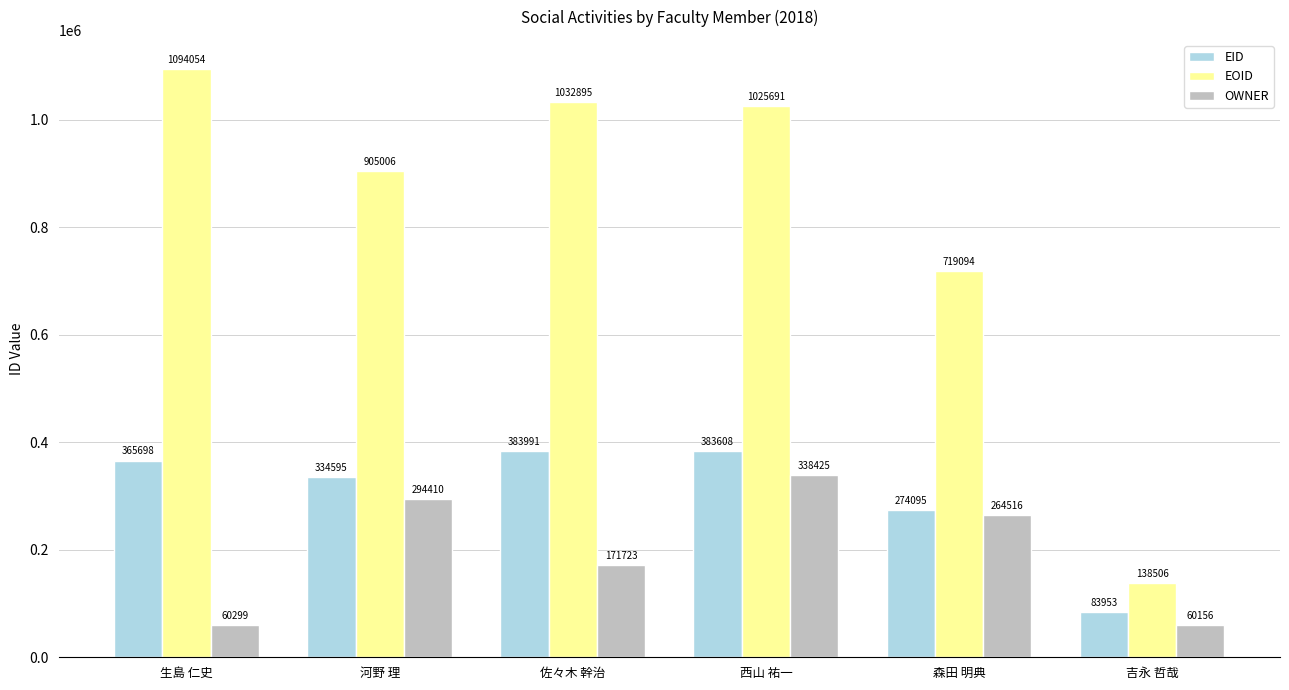

What is the smallest value displayed?

60156